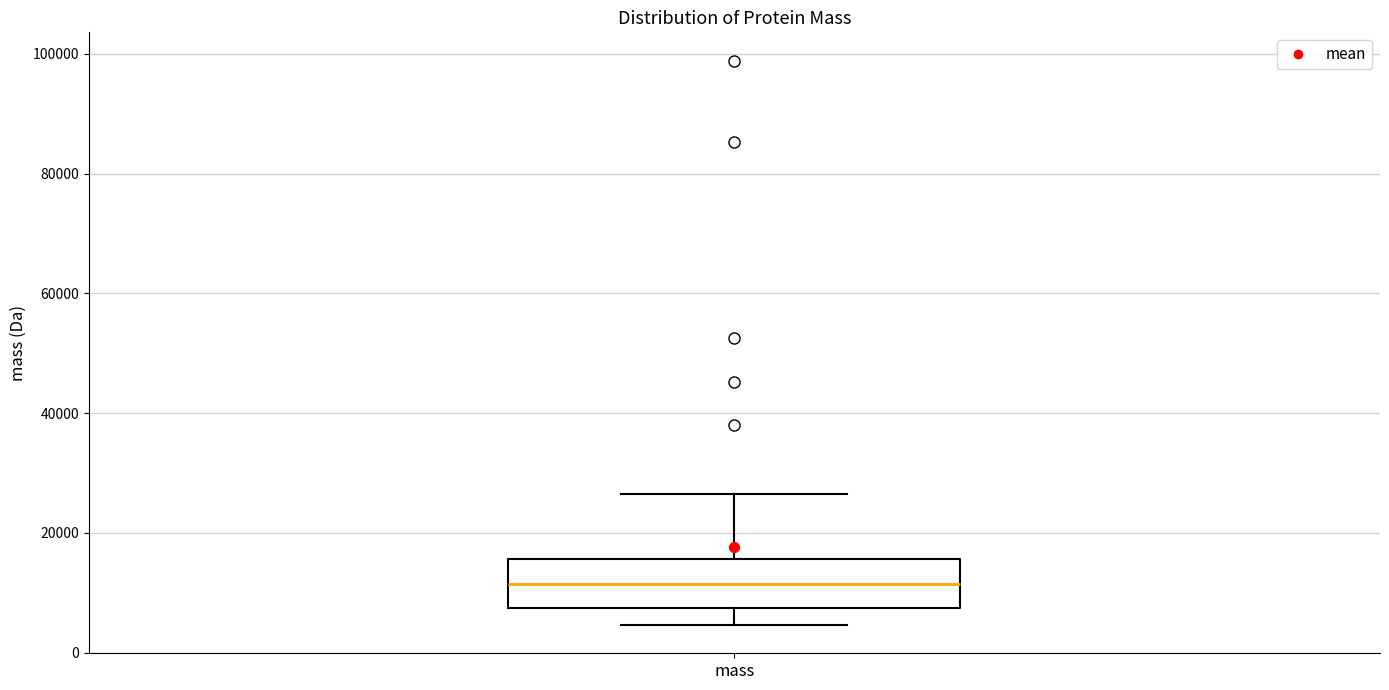

Transcribe this box plot: give where the median line is, the range the box spans, and where the two whiskers end, as read against the y-axis. The values are not printed on the chart, so give them approximately, as read against the axis.

median 12000, box 8000 to 16000, whiskers 4000 to 26000